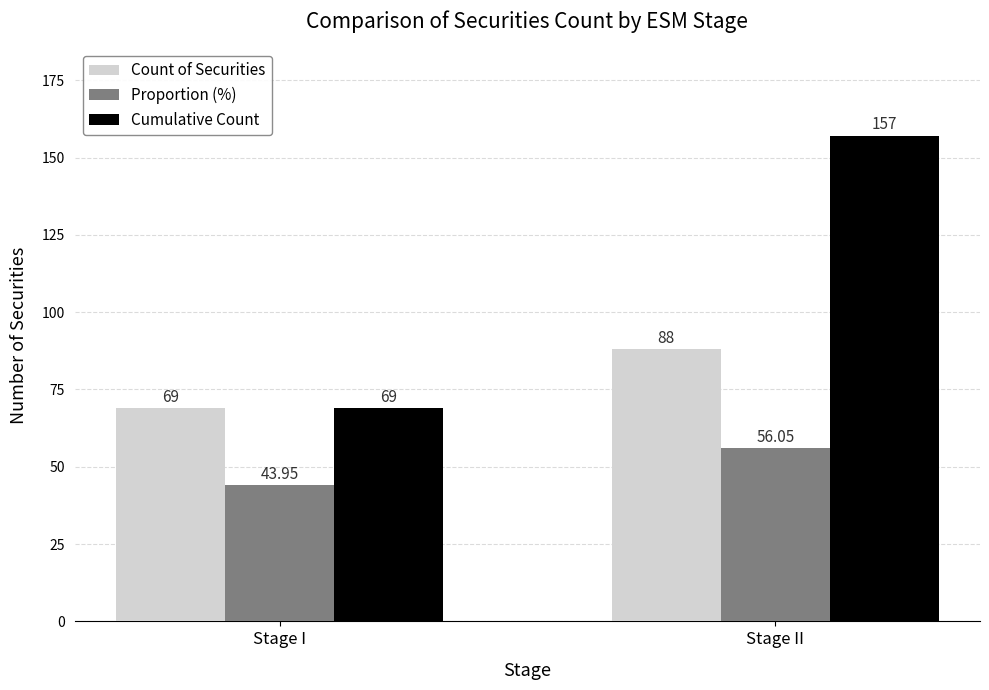

What are all the series names shown in the legend?

Count of Securities, Proportion (%), Cumulative Count